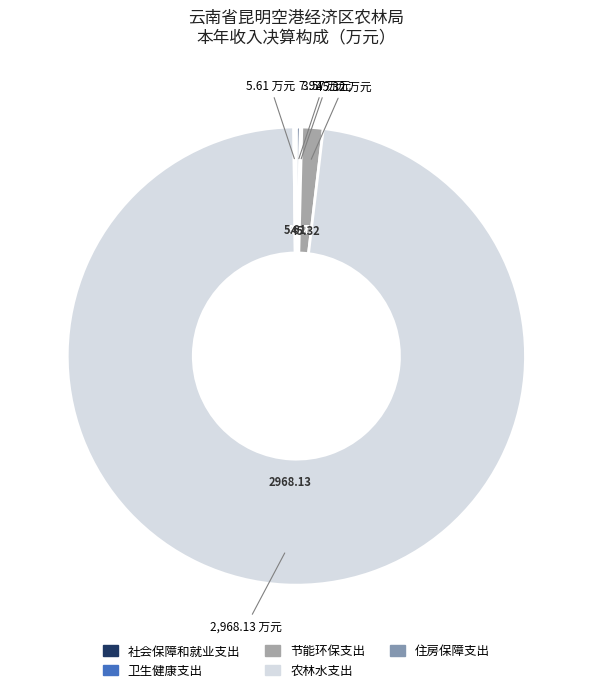

What percentage is NOT represented by 社会保障和就业支出?

99.7%